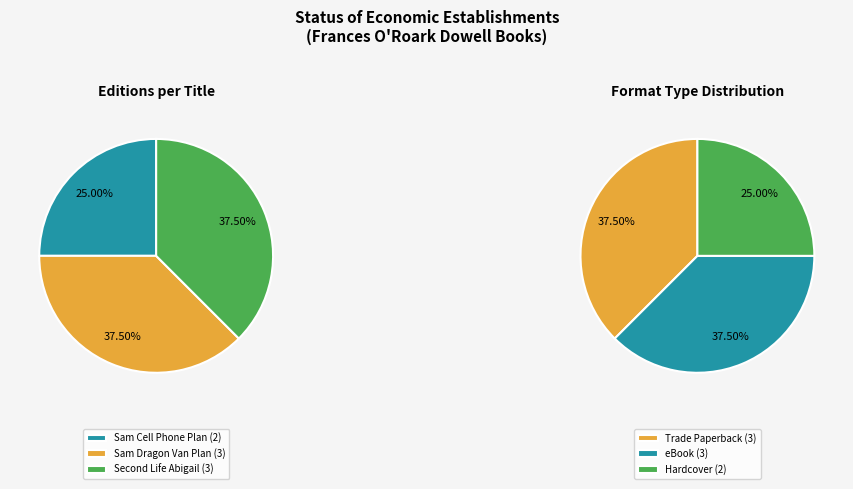

Rank the categories by value from highest to lowest.

Sam the Man & the Dragon Van Plan, Second Life of Abigail Walker, Sam the Man & the Cell Phone Plan